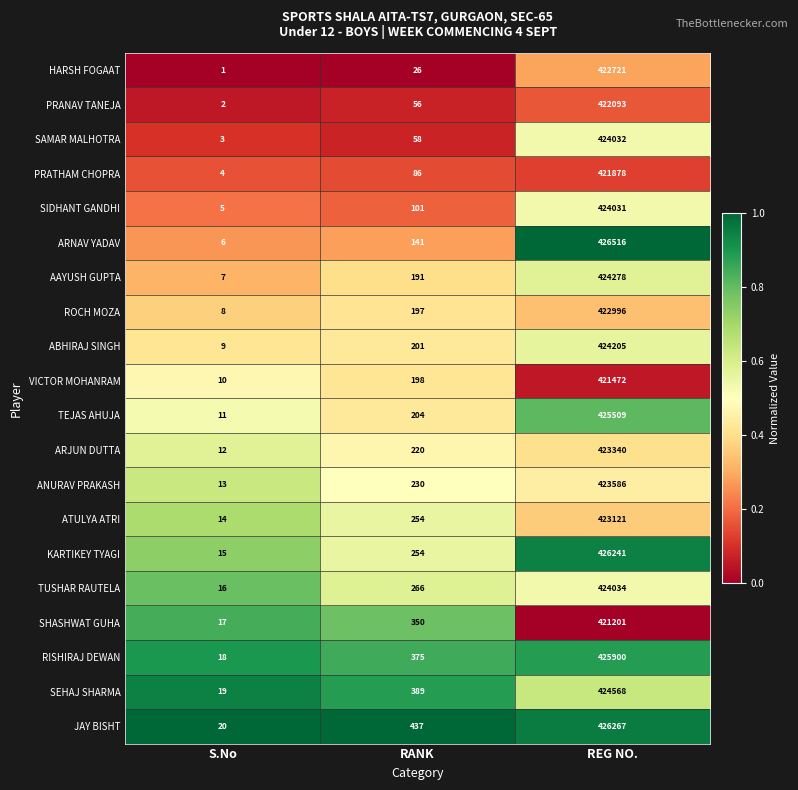

What is the average value of the ANURAV PRAKASH series?

141276